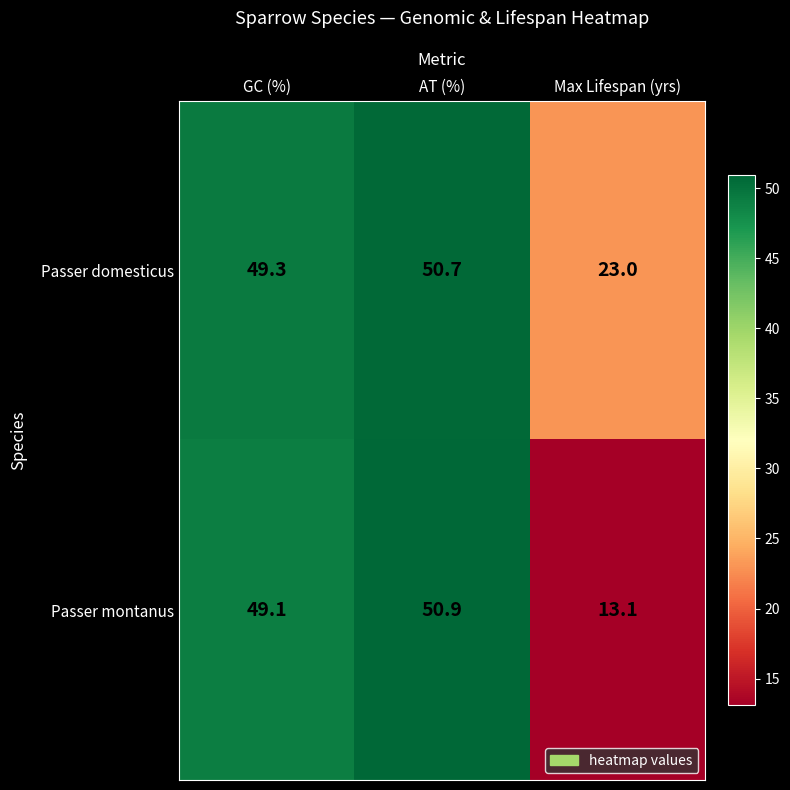

What is the difference between the second highest and minimum values in the Passer montanus series?

36.0